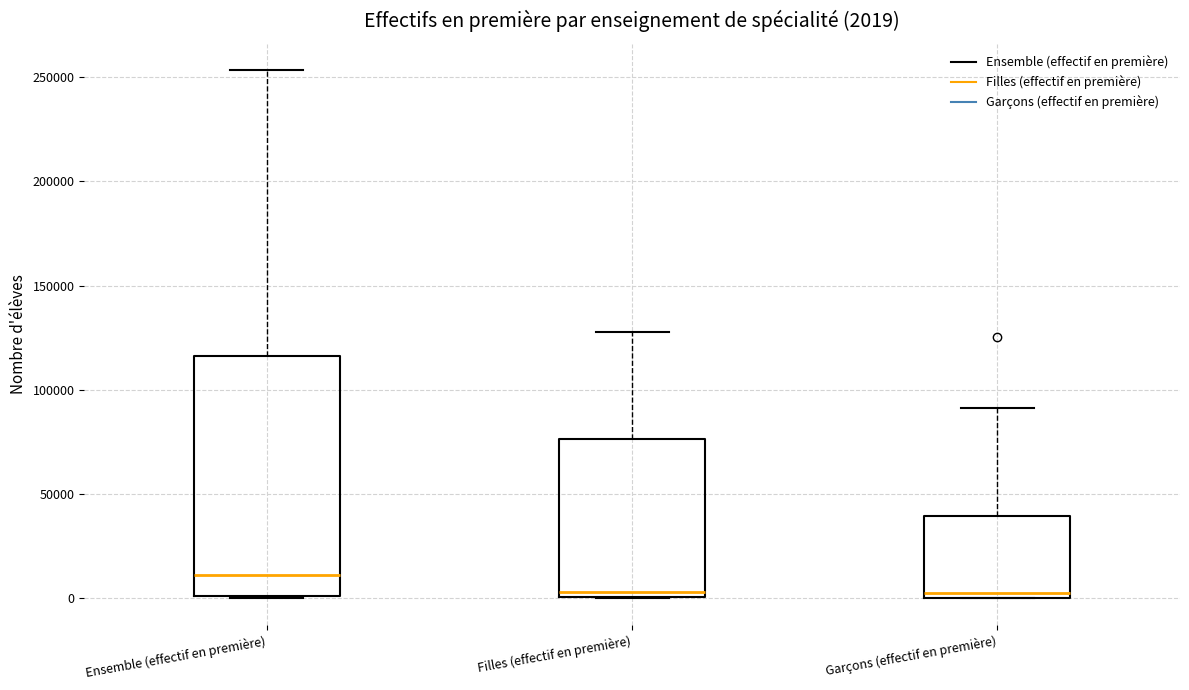

Comparing the boxes themselves (not the whiskers), which one is the tallest?

Ensemble (effectif en première)